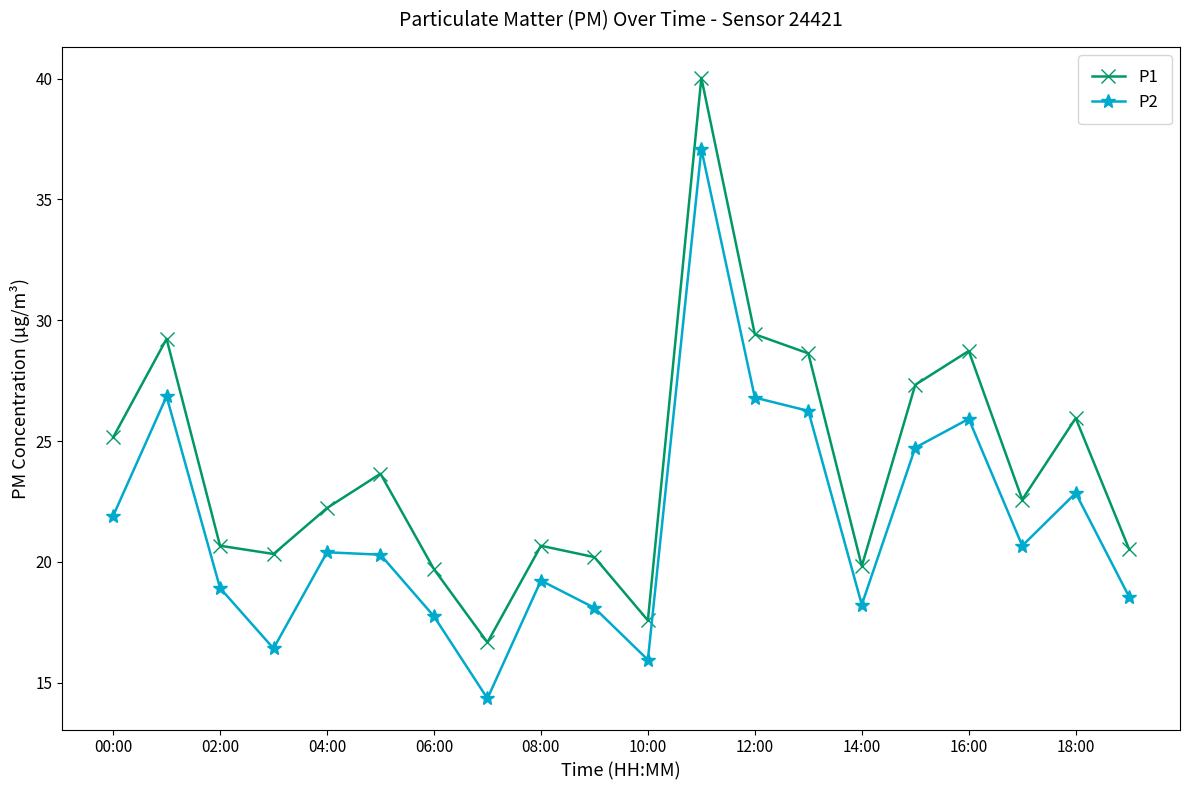

True or false: P1 has more than 1 interior local peaks.

True